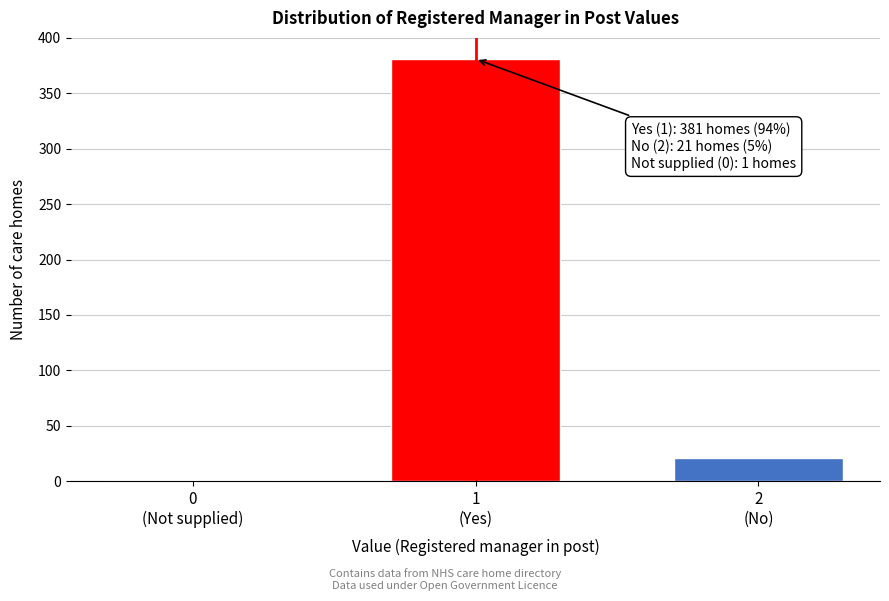

What is the greatest value displayed?

381